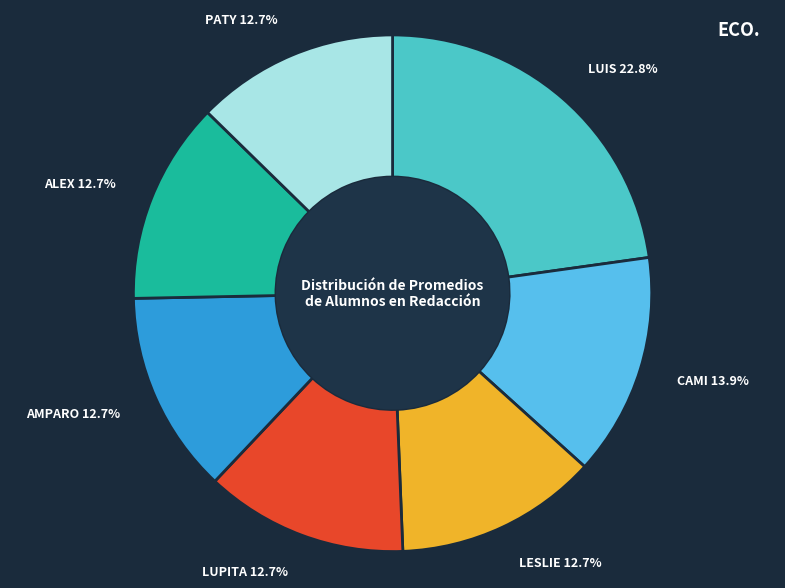

Does any single category account for the majority?

No